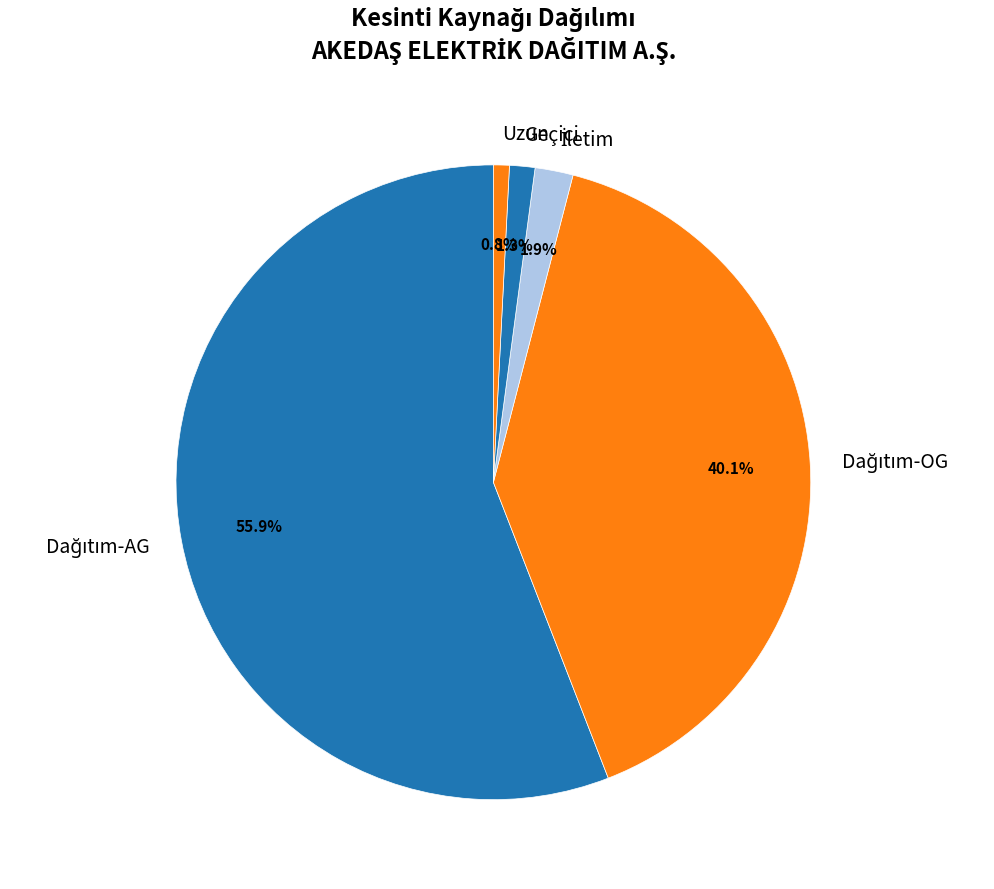

Combined, do Uzun and Geçici account for over 50%?

No